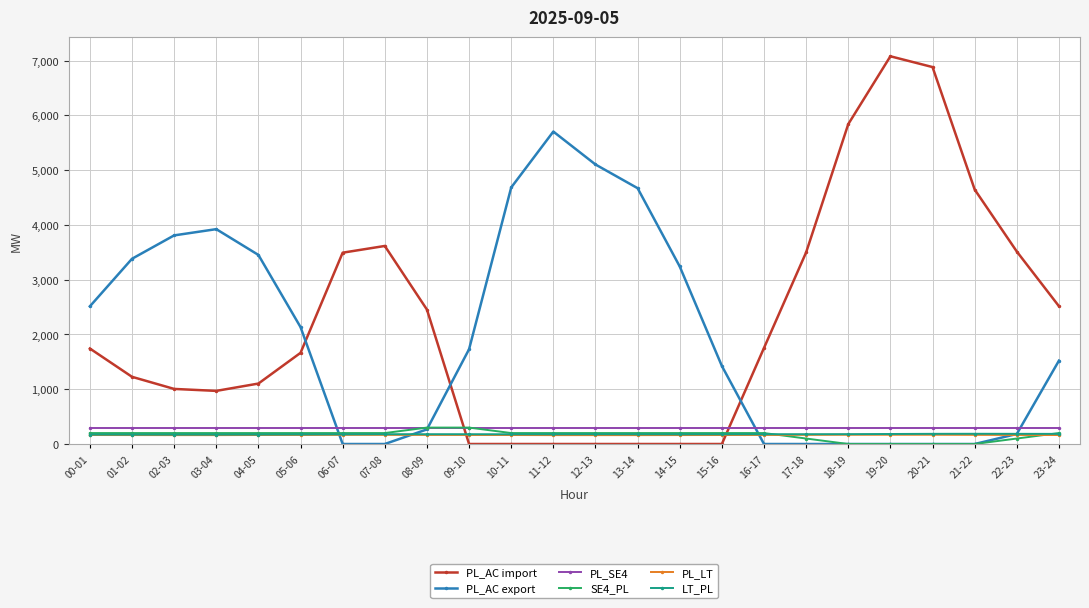

Between 13-14 and 15-16, which series saw the biggest shift?

PL_AC export